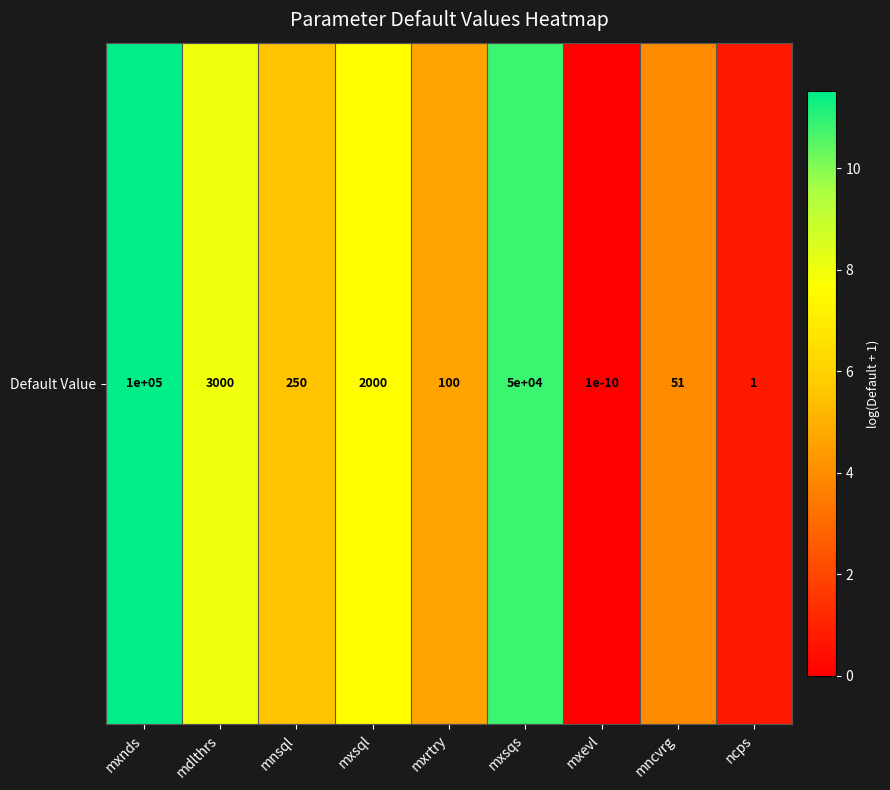

Is it true that the value at mxsqs is 10.8?

True